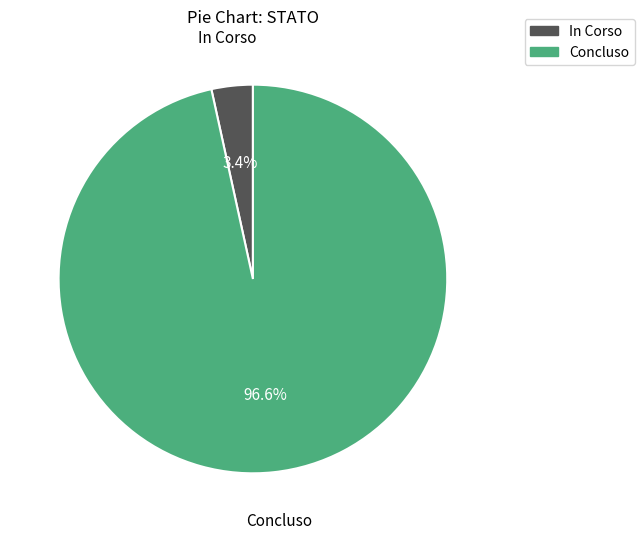

What percentage is the Concluso slice, to the nearest percent?

97%